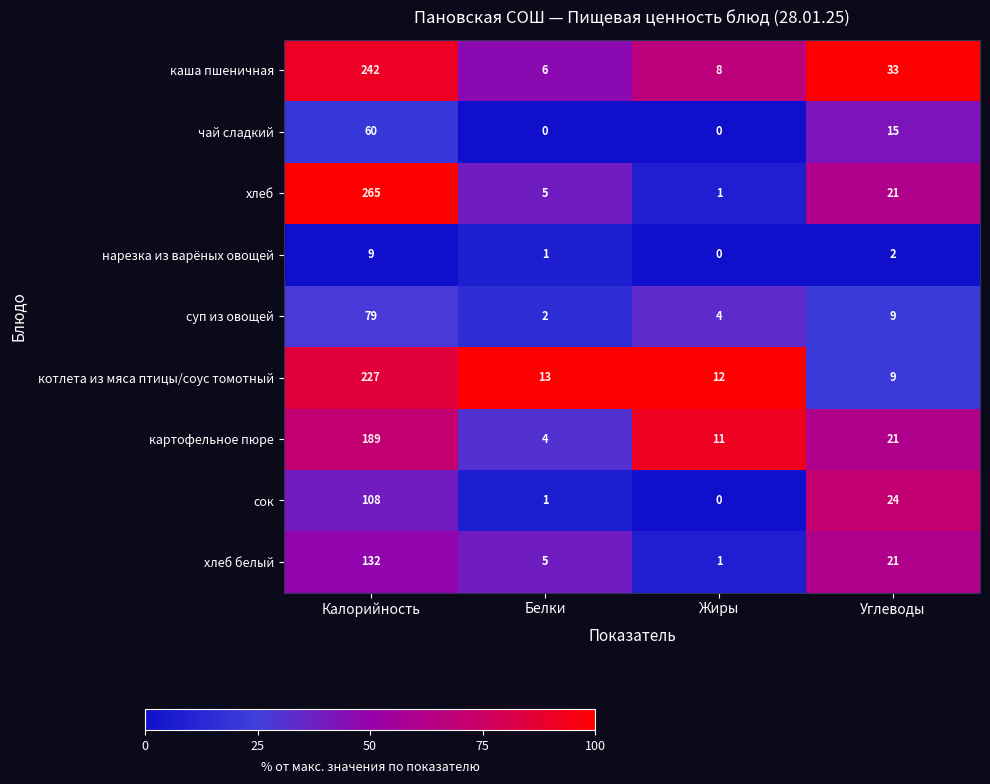

True or false: хлеб белый has a value of 8 at Белки.

False